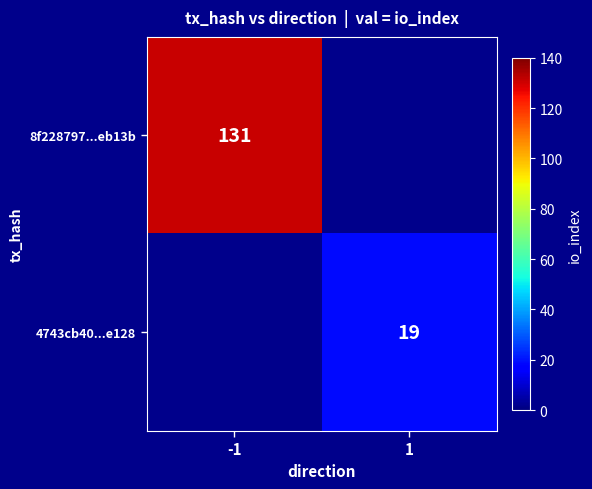

At how many categories does at least one series exceed 71?

1